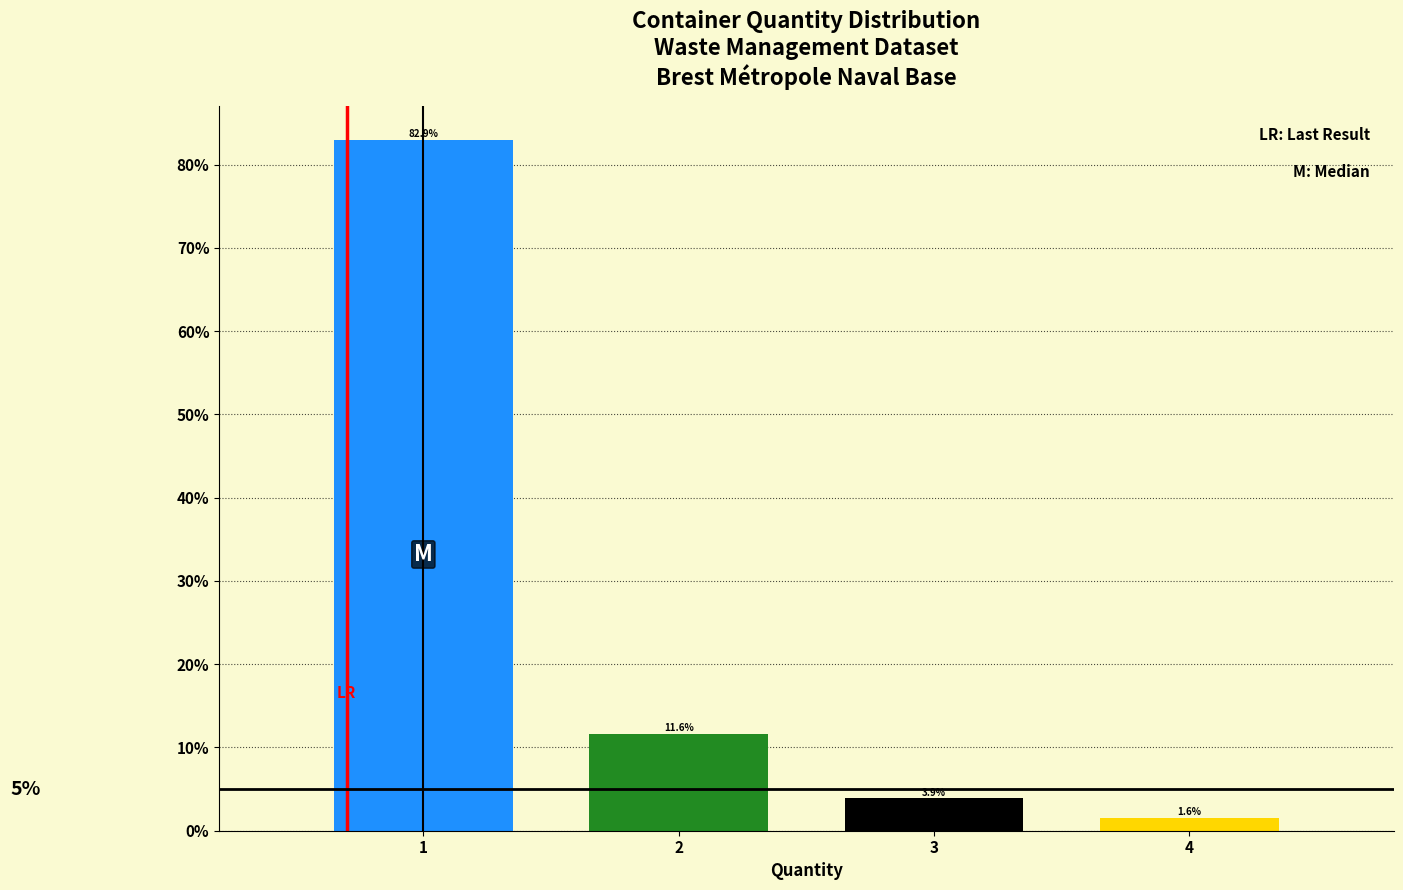

Reading left to right, extract all data points from this chart.

1=82.9	2=11.6	3=3.9	4=1.6